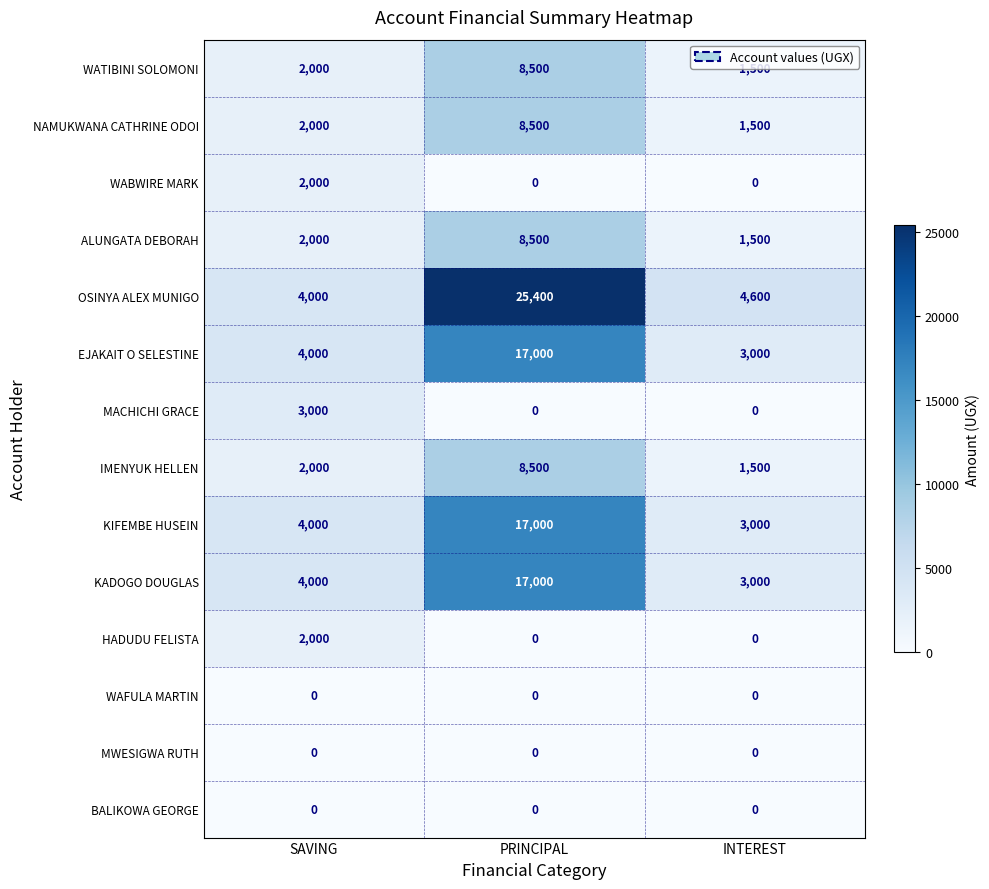

Which series has the widest spread of values?

OSINYA ALEX MUNIGO